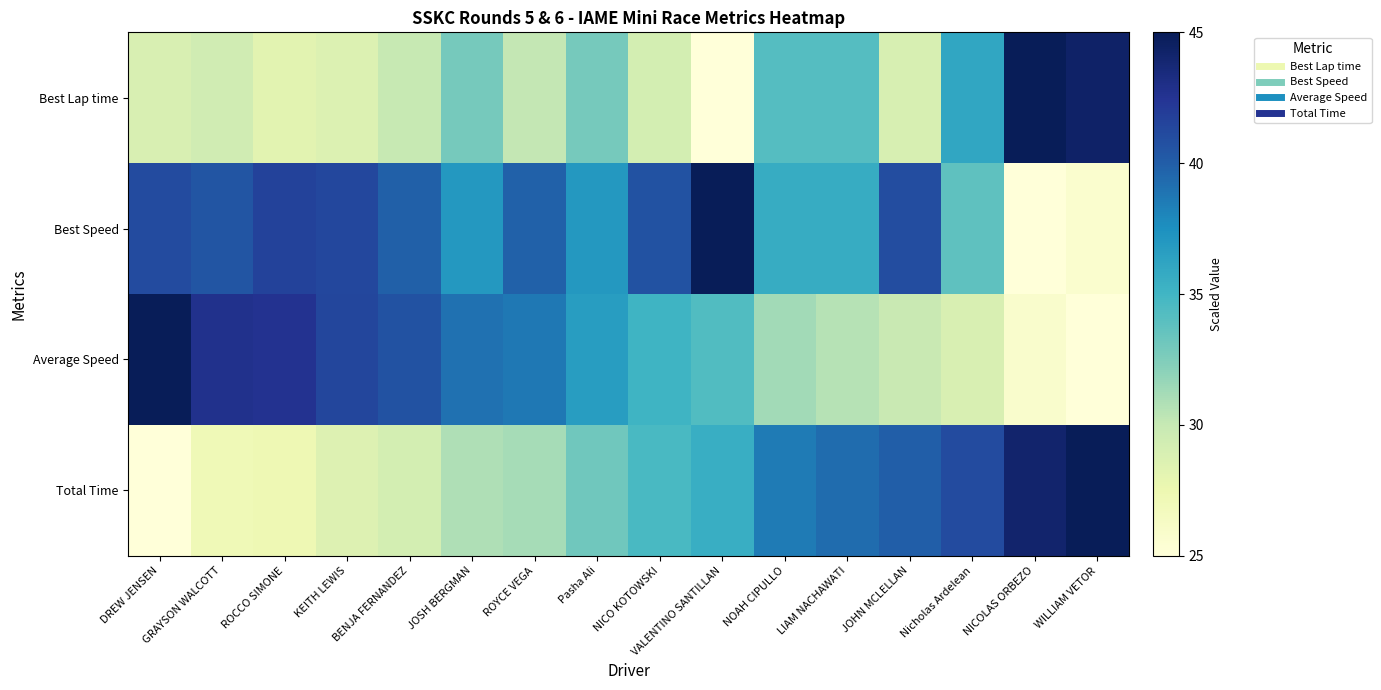

Rank the series at BENJA FERNANDEZ from highest to lowest value.

Average Speed, Best Speed, Best Lap time, Total Time